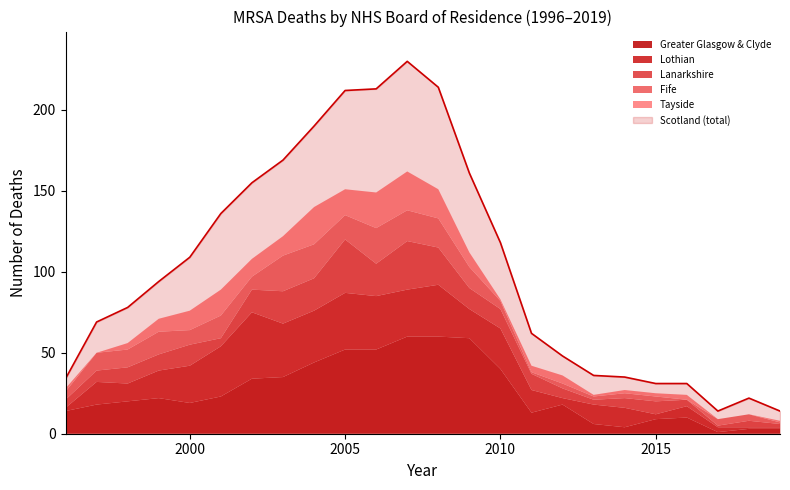

True or false: Lothian has a value of 31 at 2001.

True